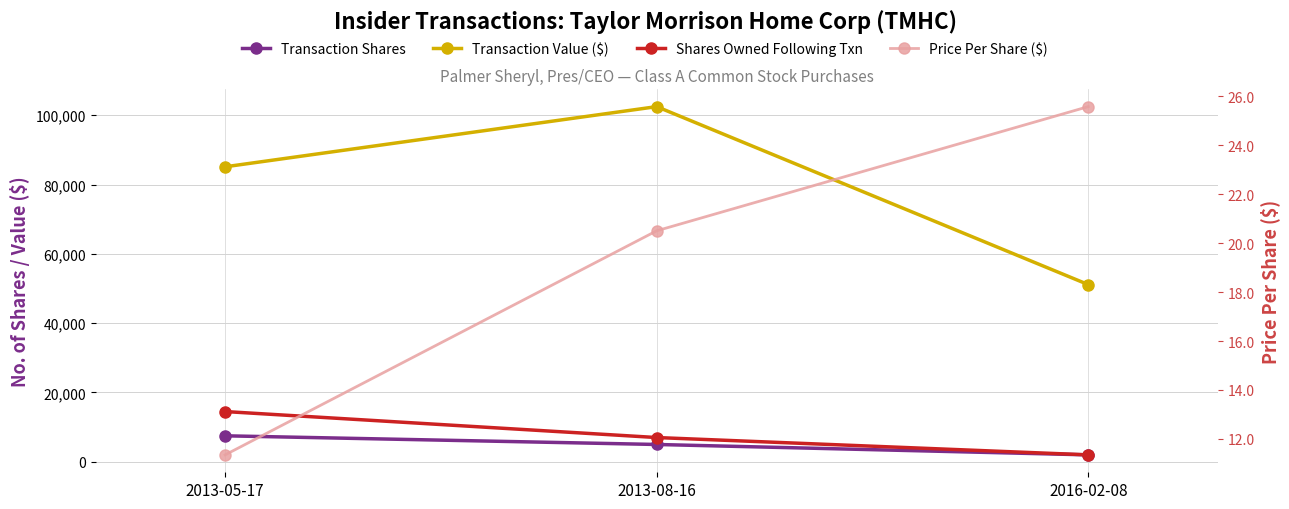

The Transaction Shares series shows 1825.2 at 2013-05-17. True or false?

False